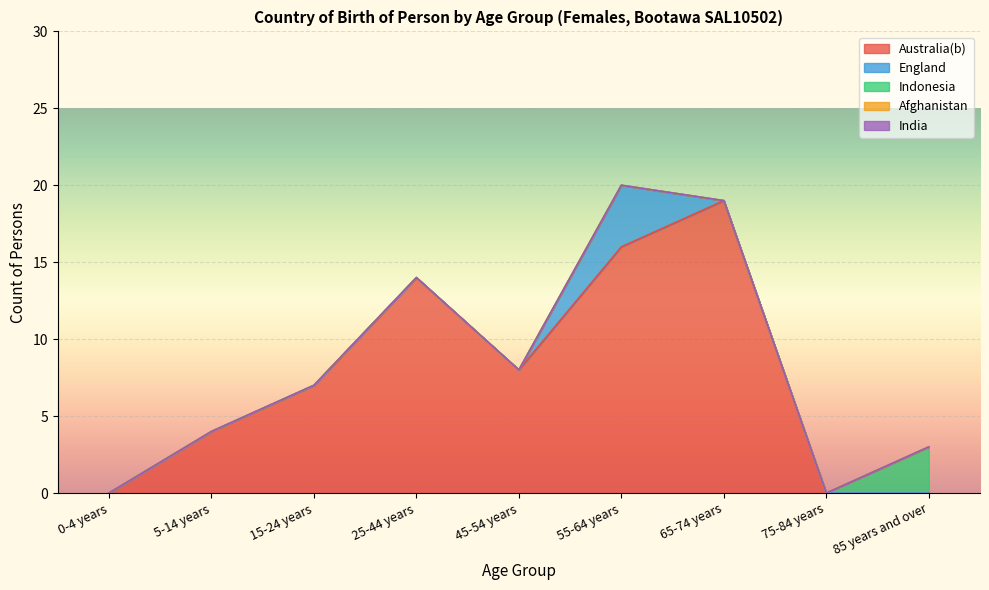

At how many categories does at least one series exceed 5?

5